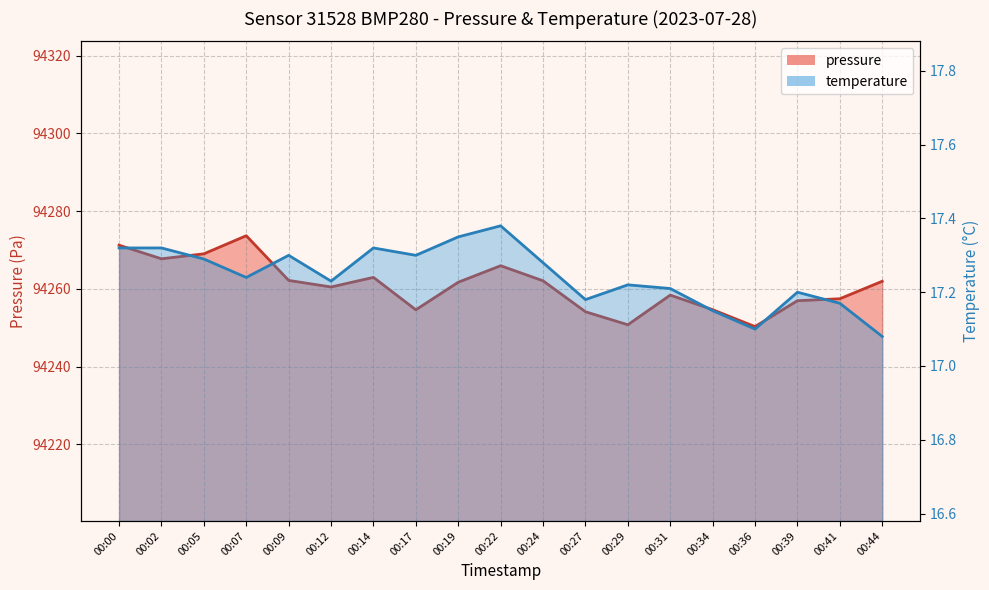

Reading left to right, transcribe all the data shown in this chart.

pressure: 94271.2	94267.8	94269.0	94273.7	94262.2	94260.5	94263.0	94254.6	94261.7	94266.0	94262.1	94254.1	94250.8	94258.4	94254.7	94250.3	94257.0	94257.5	94262.0
temperature: 17.3	17.3	17.3	17.2	17.3	17.2	17.3	17.3	17.4	17.4	17.3	17.2	17.2	17.2	17.1	17.1	17.2	17.2	17.1